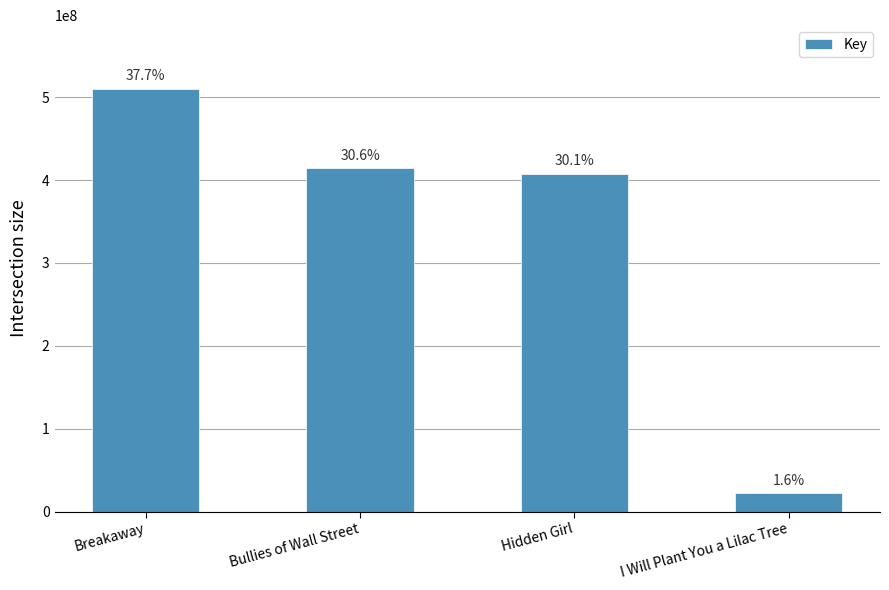

What is the label of the 3rd bar from the right?

Bullies of Wall Street